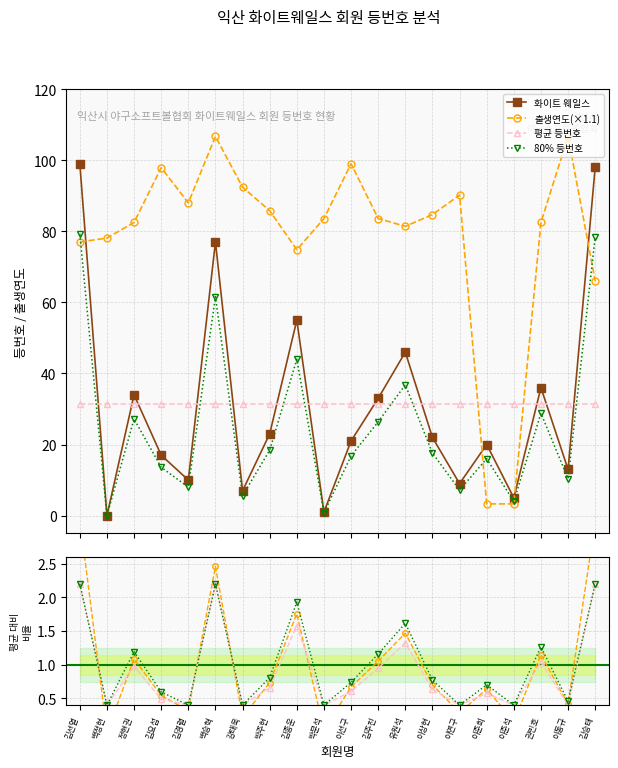

What is the value of the 출생연도(×1.1) point at the 11th from the left?

99.0